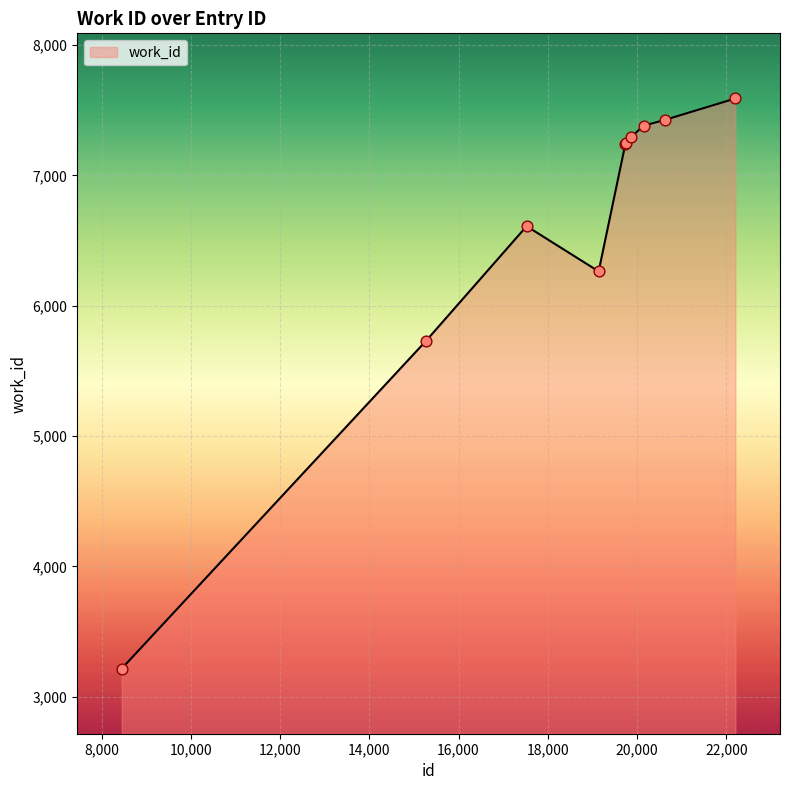

What is the minimum value shown in the chart?

3216